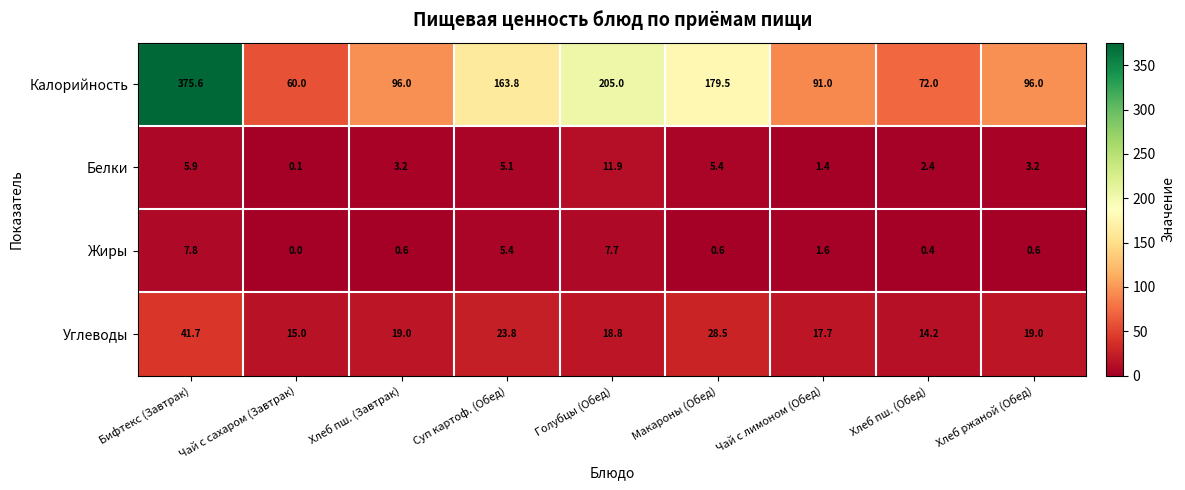

Rank the series by their maximum value, from lowest to highest.

Жиры, Белки, Углеводы, Калорийность